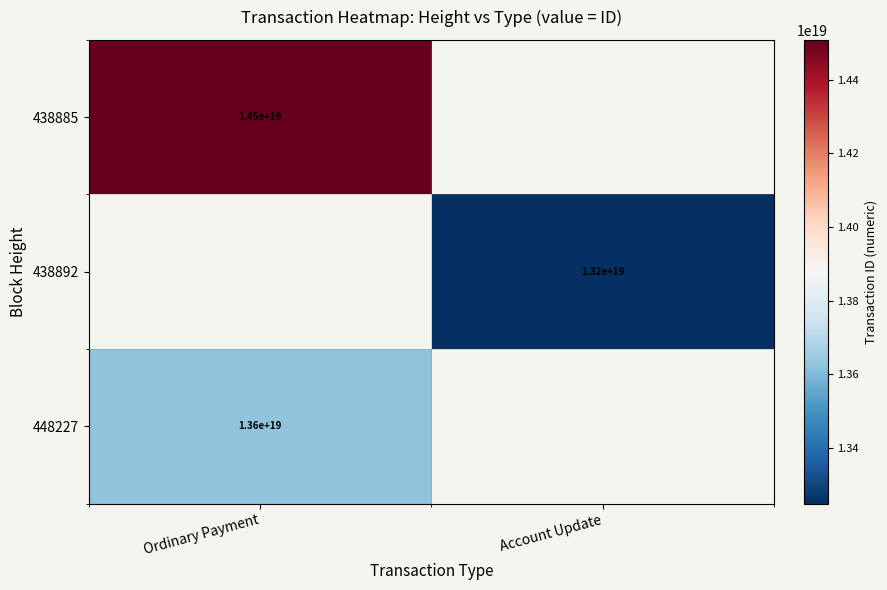

Is it true that 438892 equals 13200000000000000000 at Account Update?

True